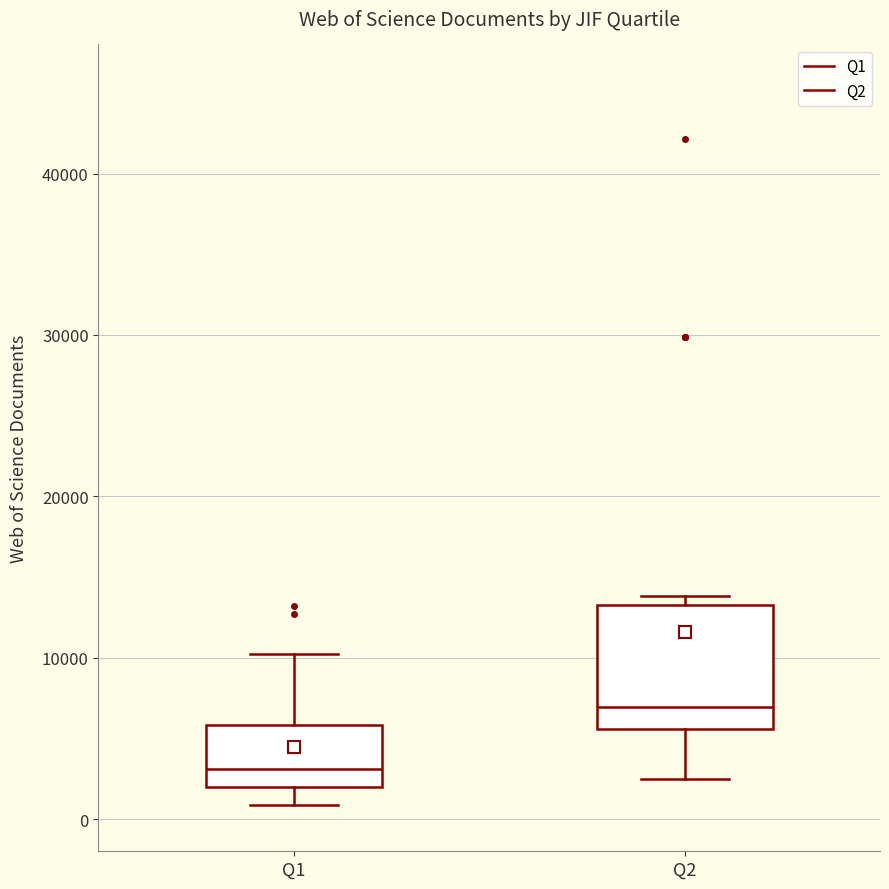

Which box has the lowest median line?

Q1